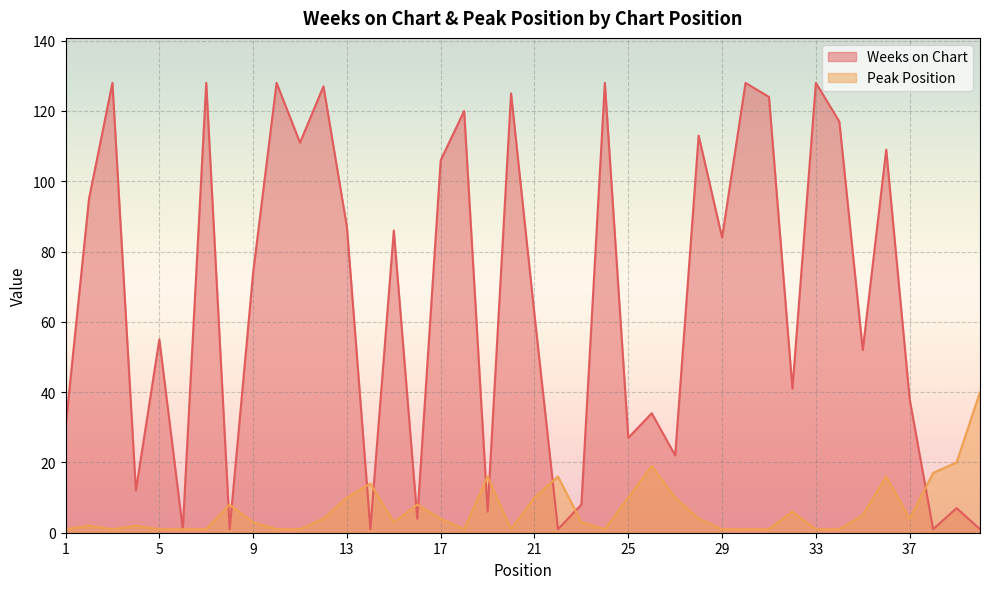

What is the average value of the Peak Position series?

7